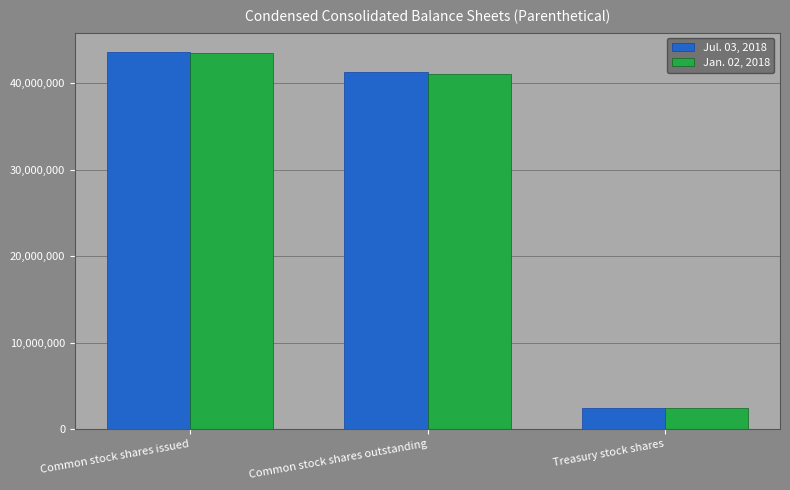

What is the total value across all series at Common stock shares issued?

87240724